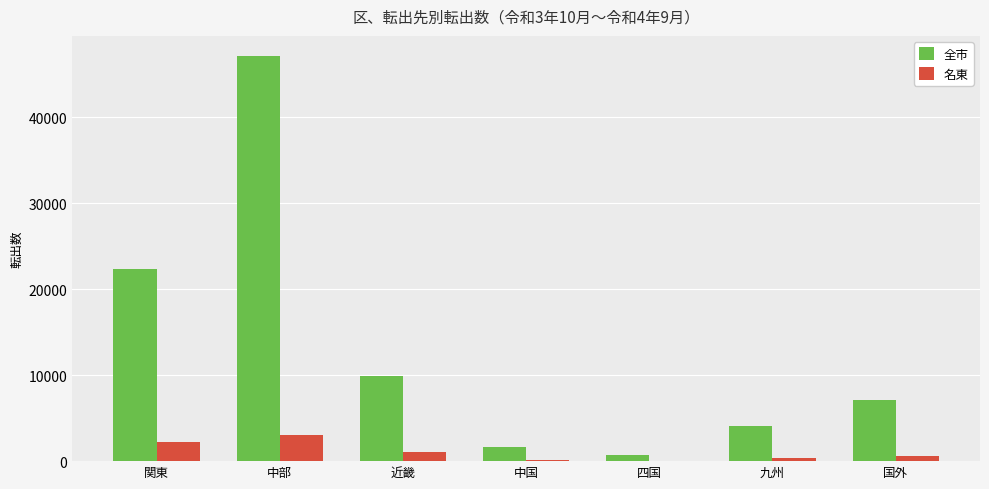

What is the spread (max minus min) of values at 九州?

3701